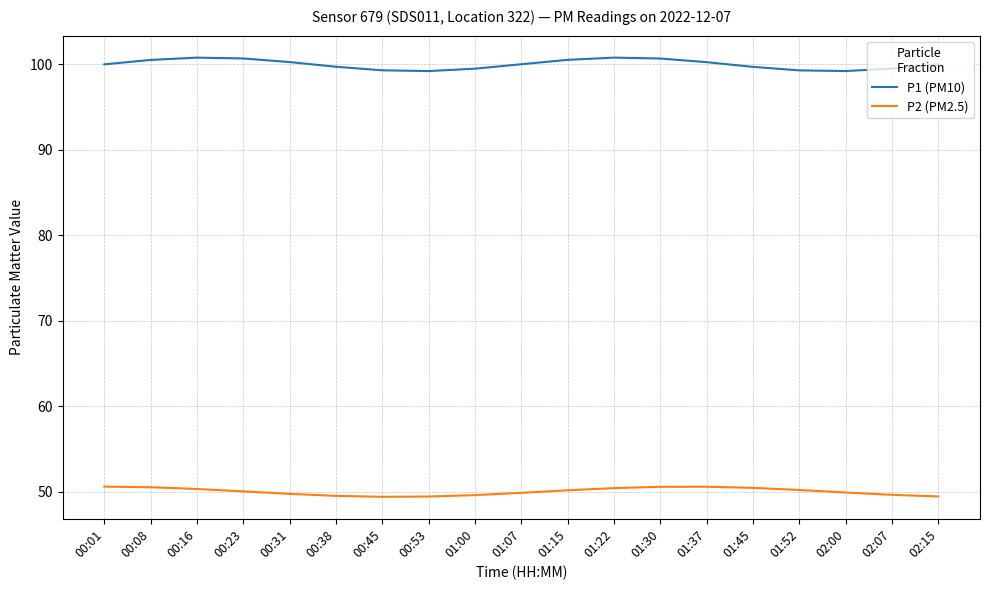

In P2 (PM2.5), how many points are lower than both neighbors (excluding endpoints)?

1